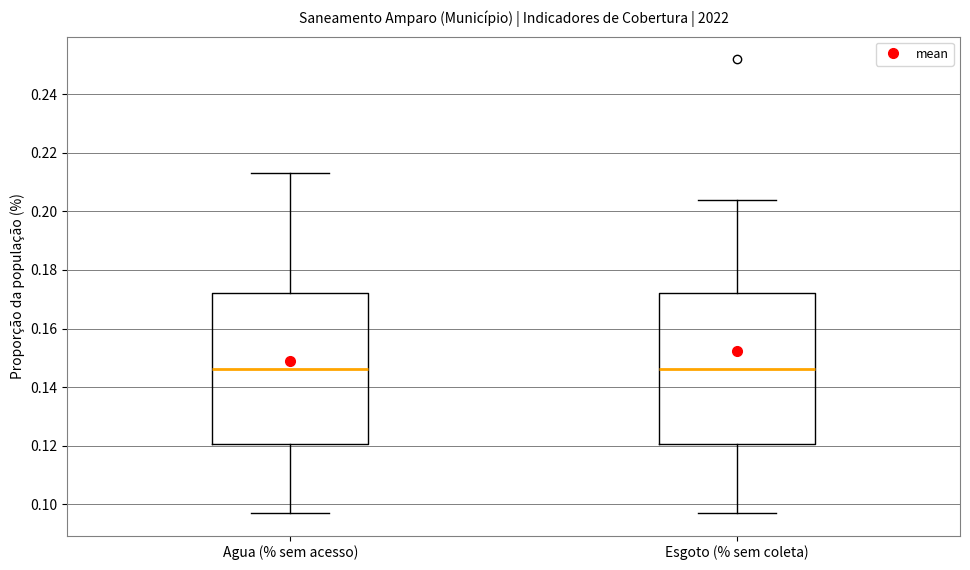

Where does the median line of the box for Esgoto (% sem coleta) sit on the y-axis? The values are not printed on the chart, so give them approximately, as read against the axis.

0.146